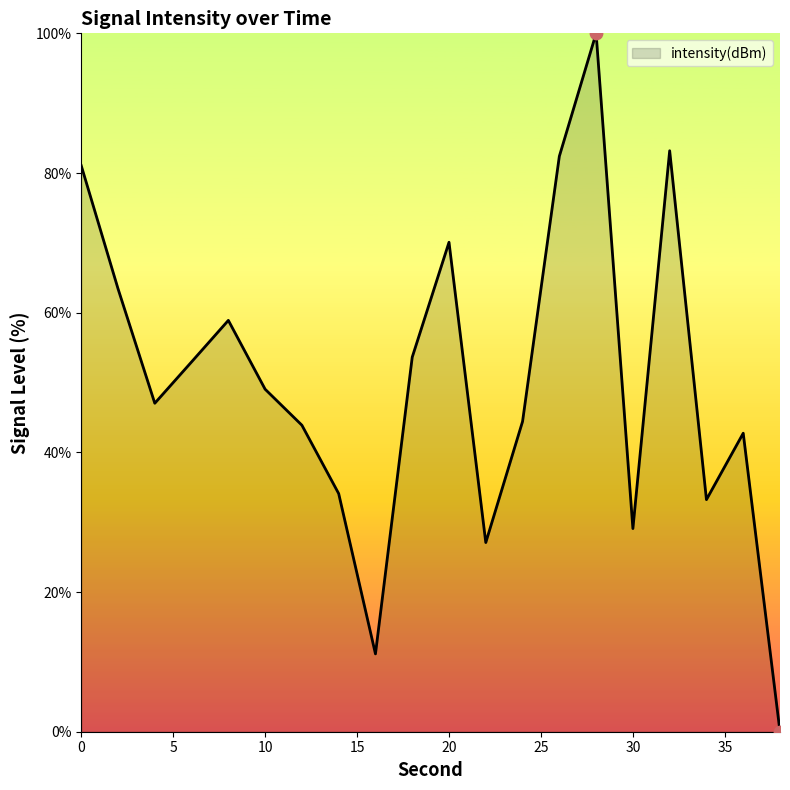

What is the greatest value displayed?

100.0